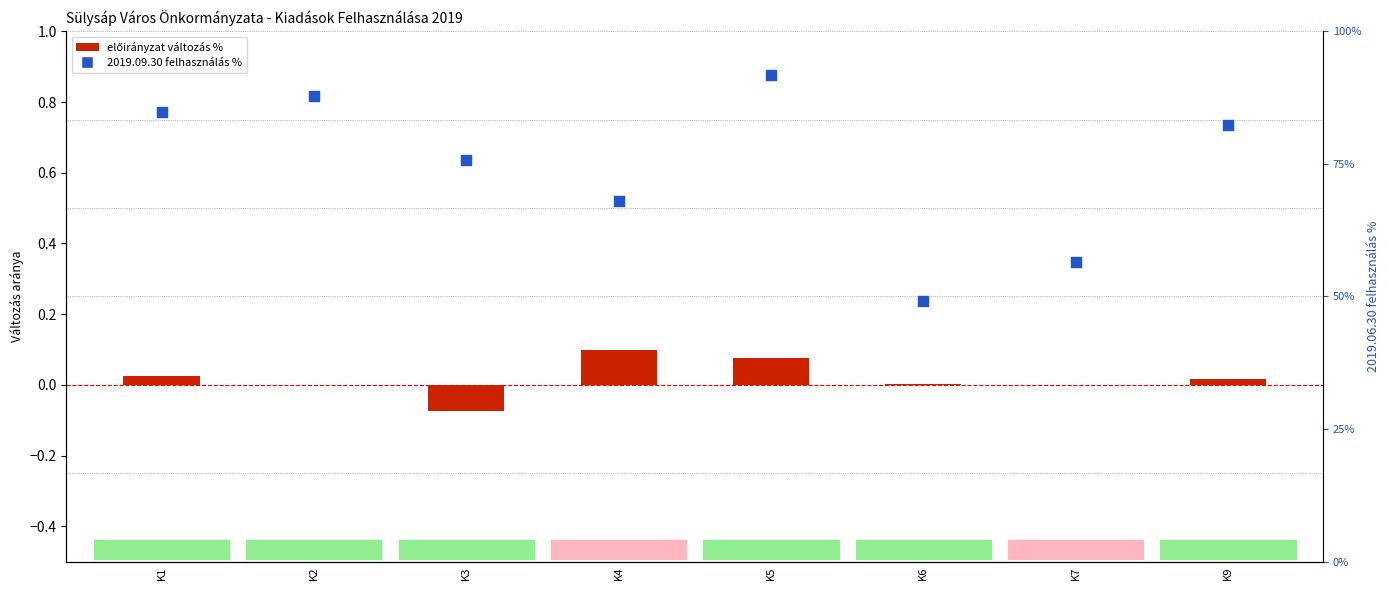

What is the total value across all series at K3?

0.6